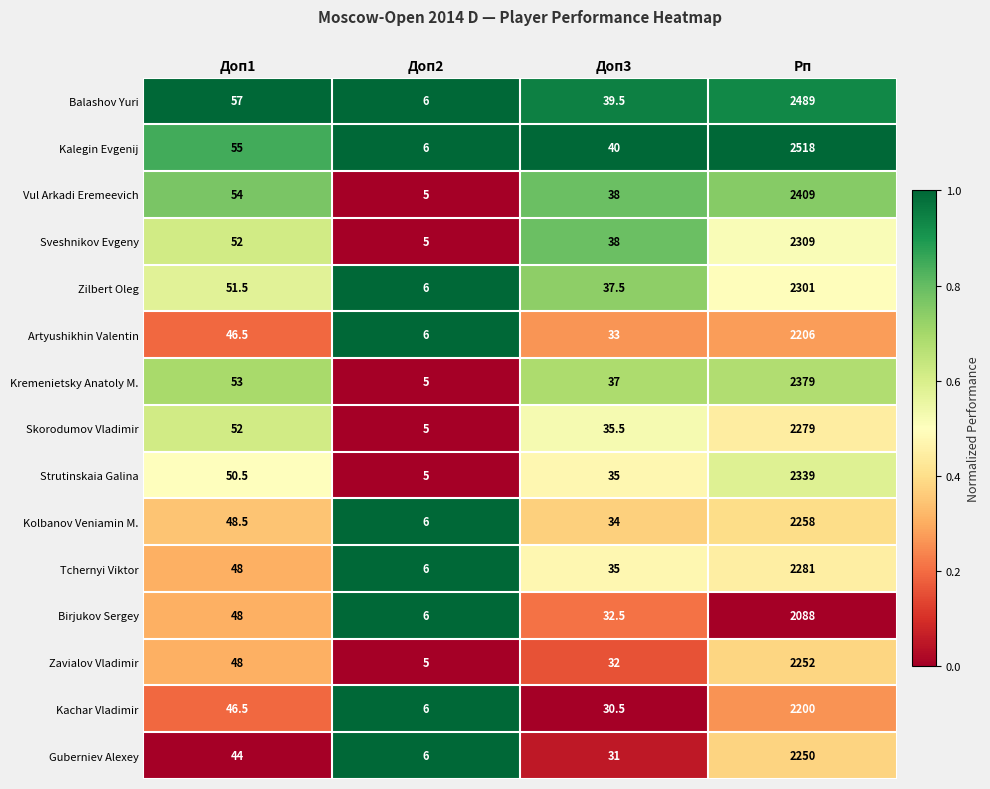

The Sveshnikov Evgeny series shows 67.3 at Доп3. True or false?

False